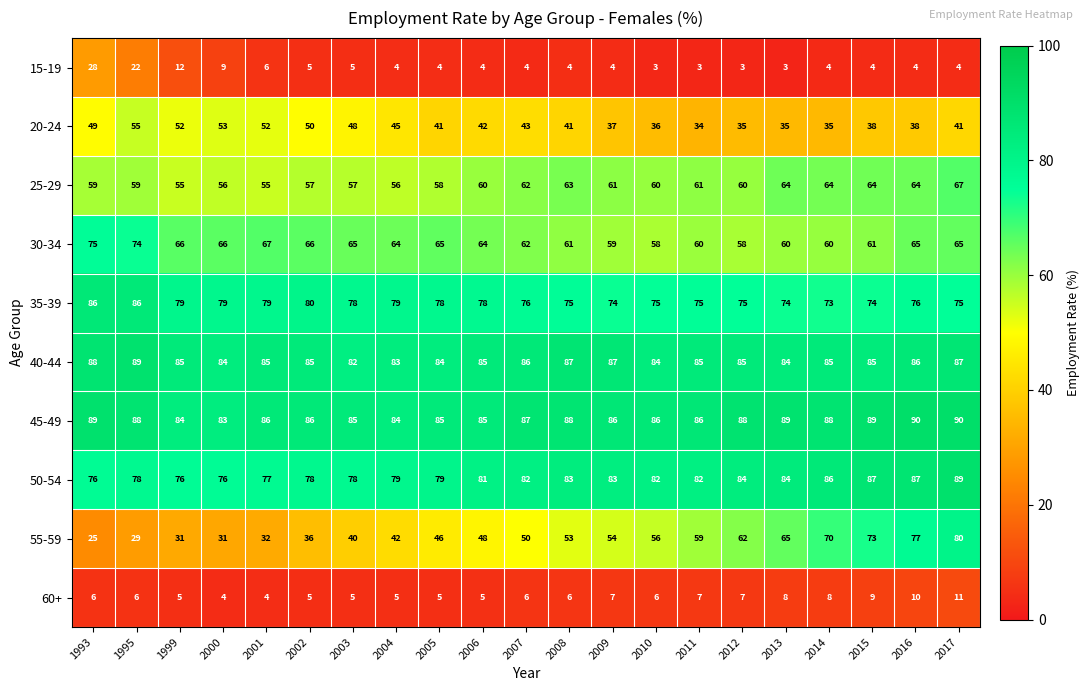

At 1993, list the series in order from largest to smallest.

45-49, 40-44, 35-39, 50-54, 30-34, 25-29, 20-24, 15-19, 55-59, 60+